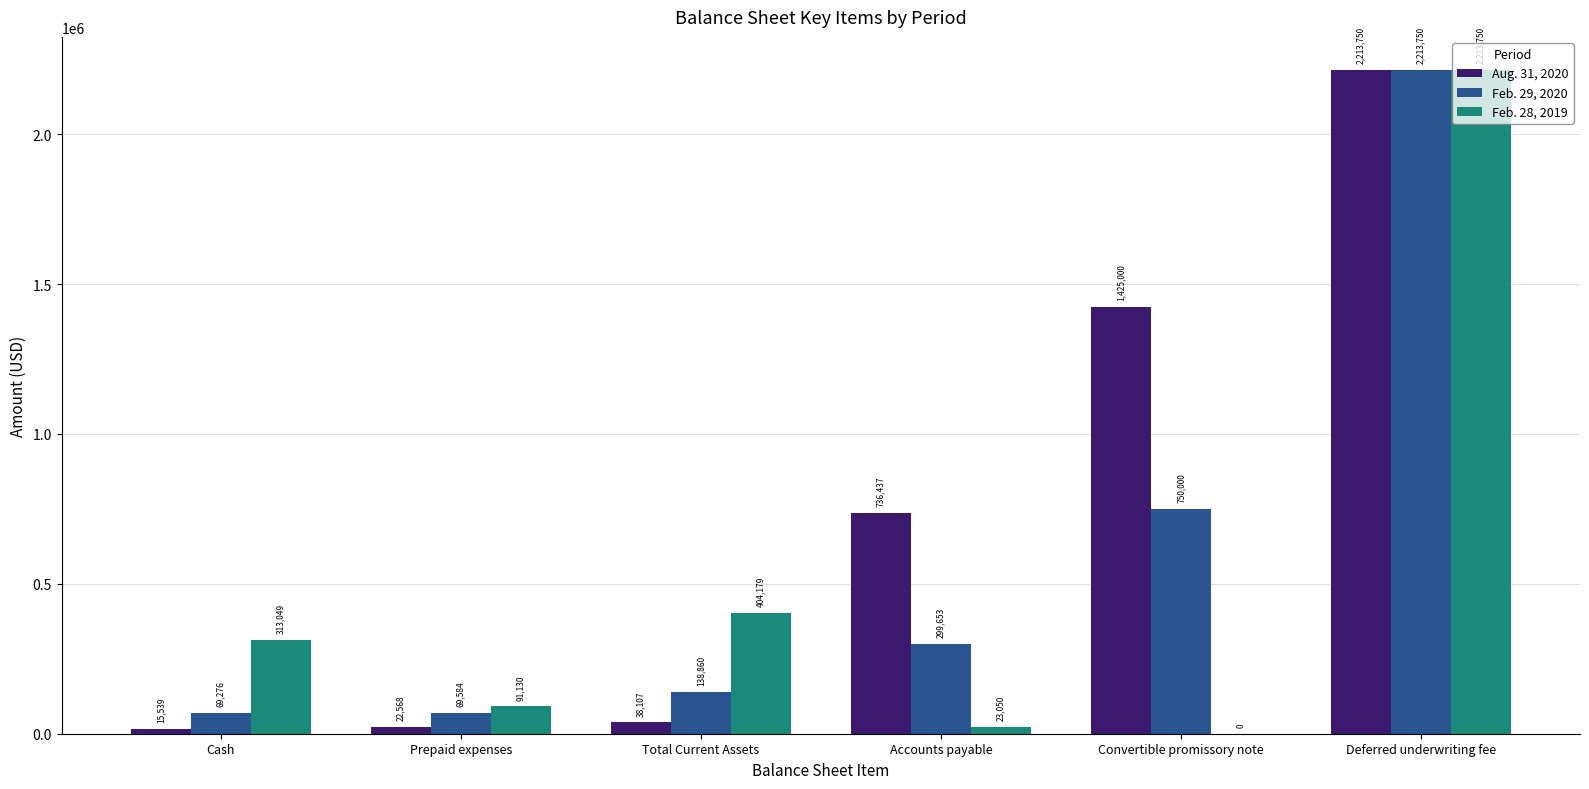

Is it true that Feb. 29, 2020 equals 69584 at Prepaid expenses?

True